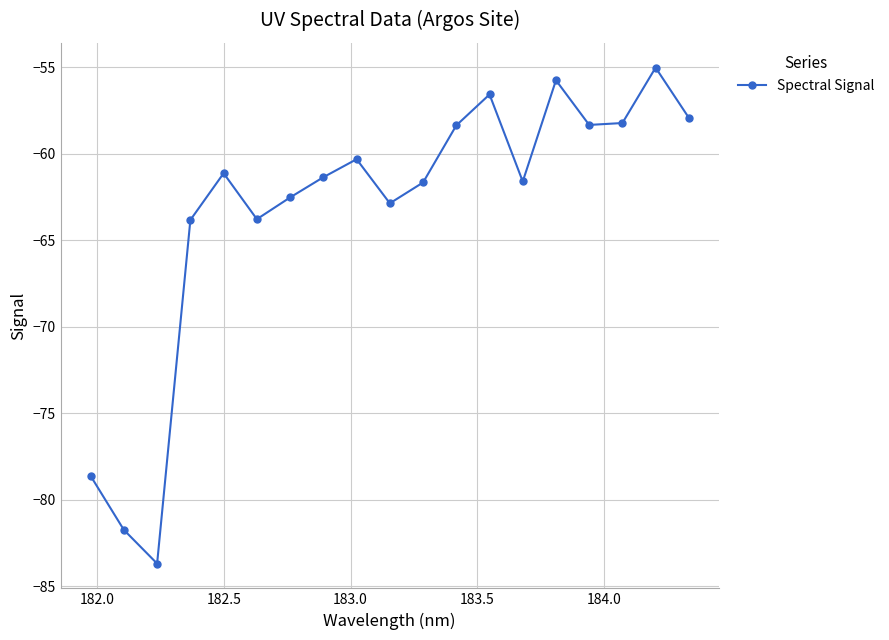

What is the minimum value shown in the chart?

-83.7